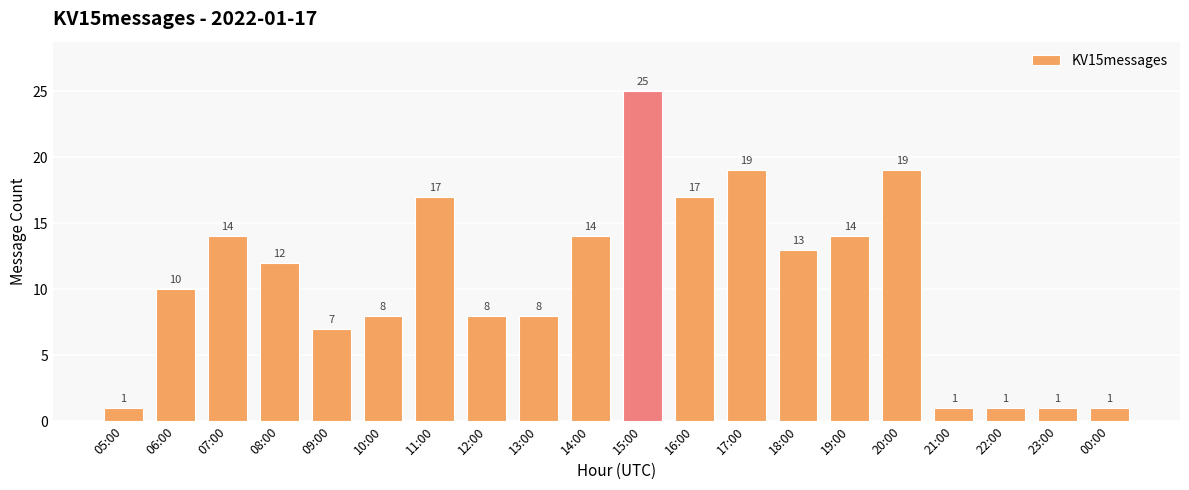

What is the label of the 15th bar from the left?

19:00